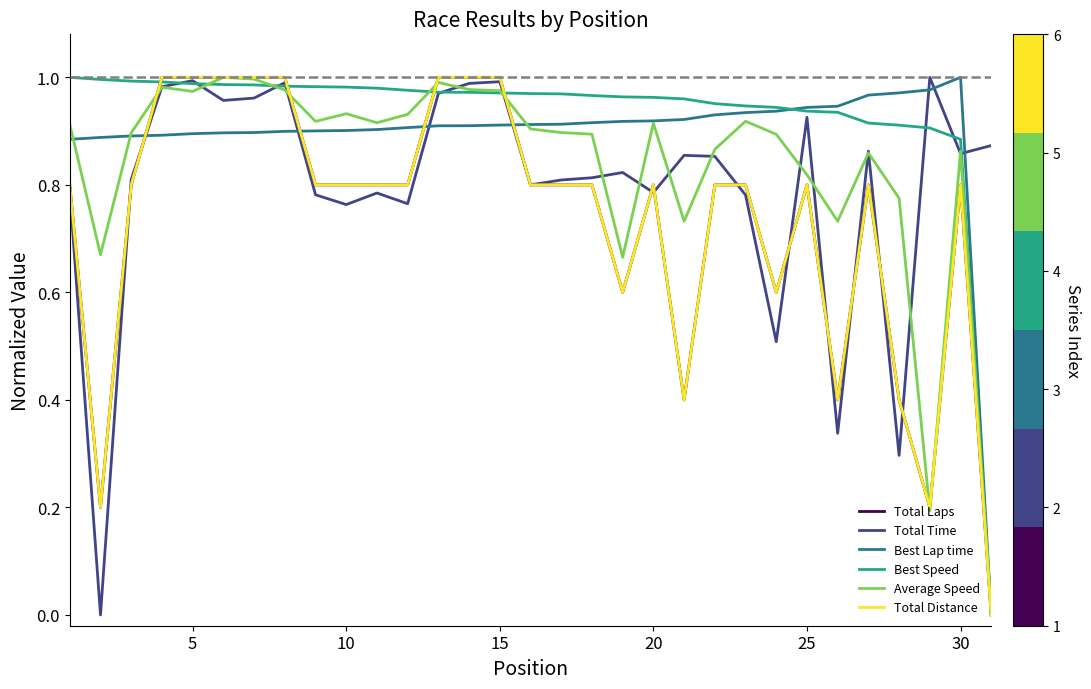

Does the chart have visible grid lines?

No